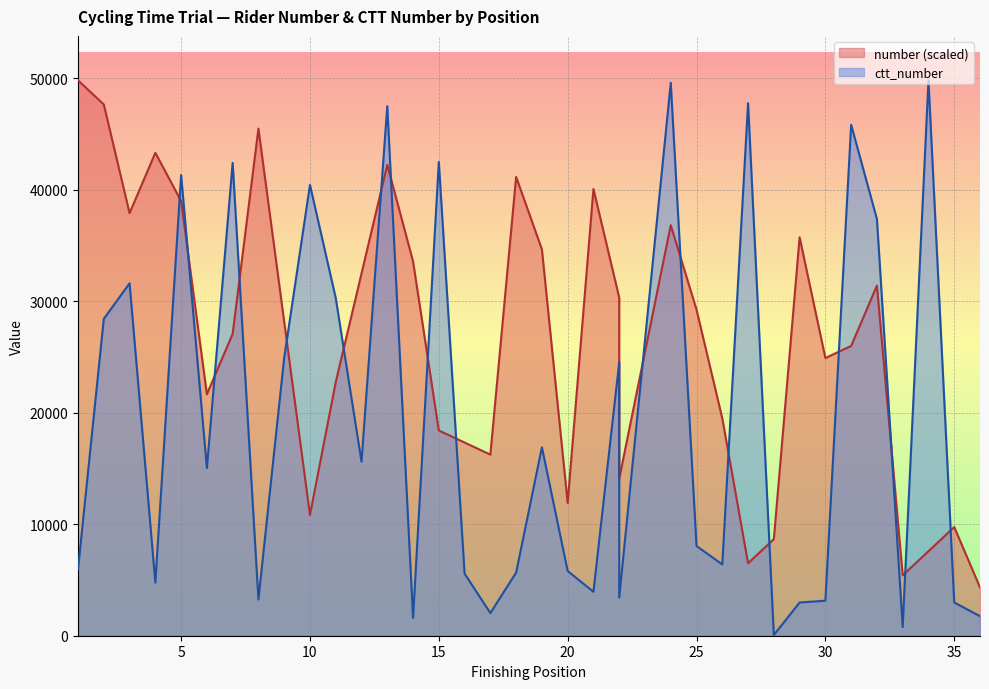

What is the difference between the number values at 22 and 25?

1083.2